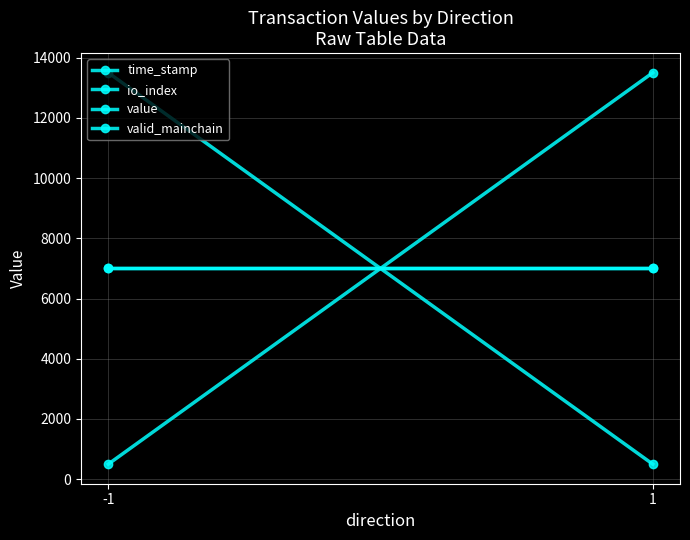

Reading left to right, list all the values displayed in this chart.

time_stamp: -1=13500	1=500
io_index: -1=500	1=13500
value: -1=7000	1=7000
valid_mainchain: -1=7000	1=7000